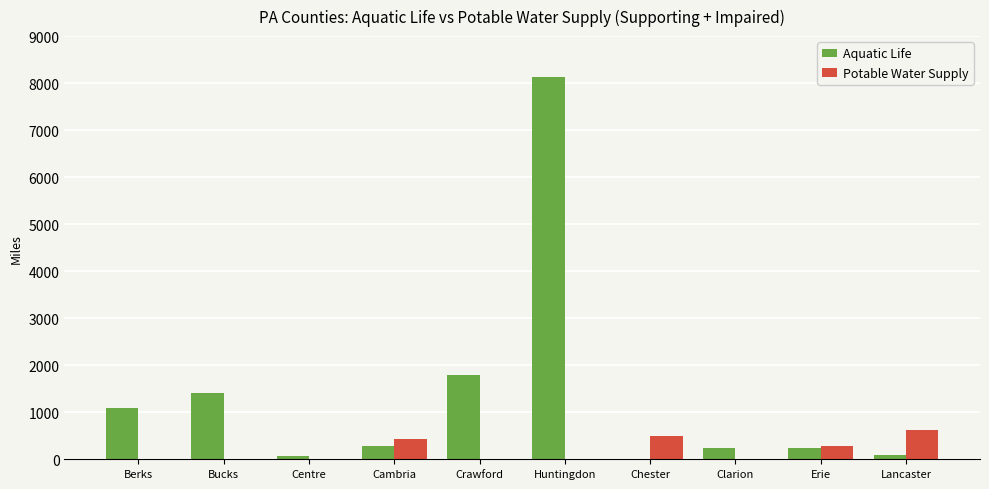

Where is Aquatic Life nearest to the value 4063?

Crawford